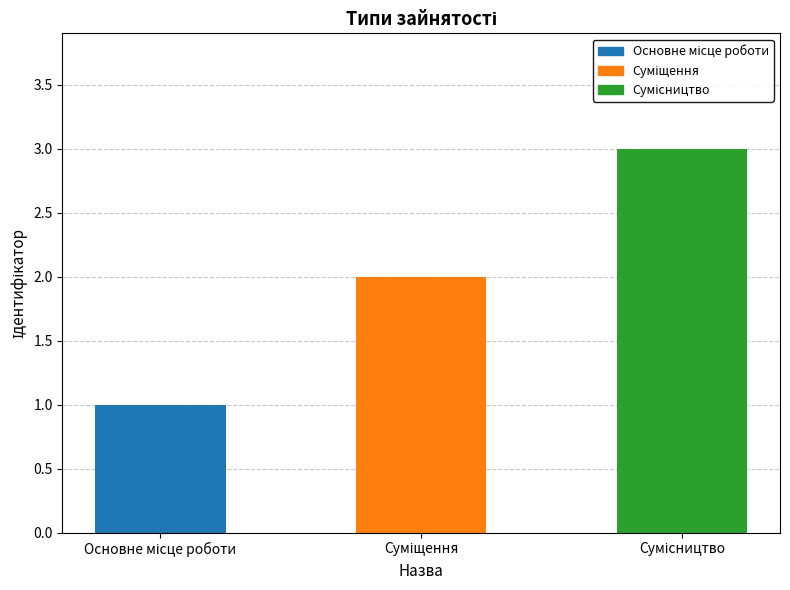

What is the average value?

2